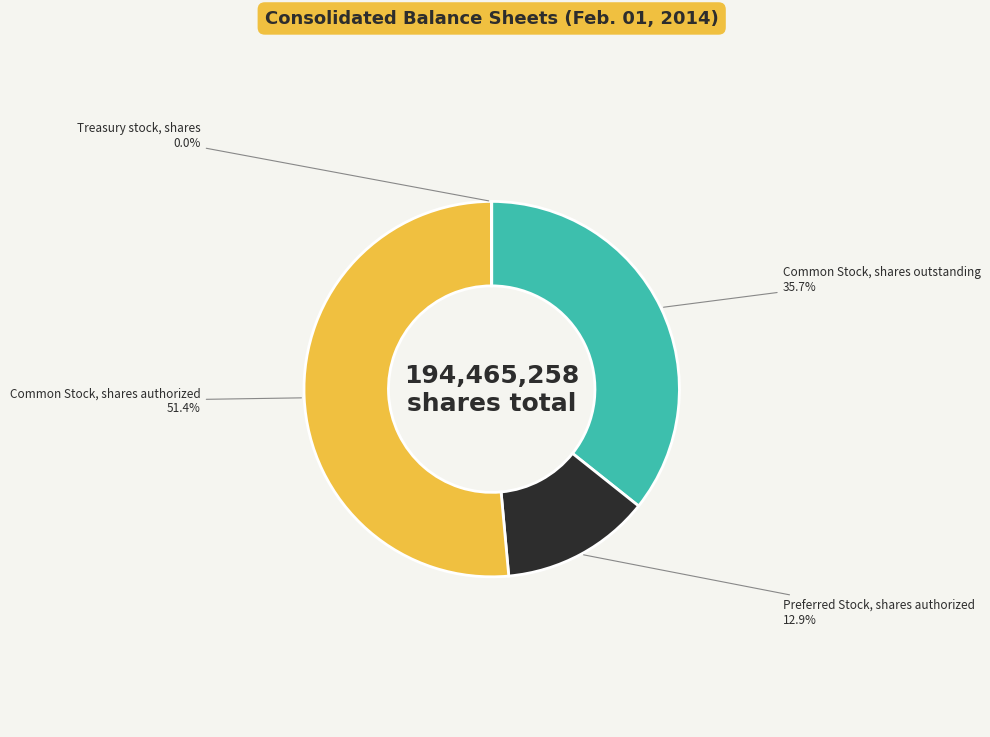

What is the largest slice in the pie chart?

Common Stock, shares authorized